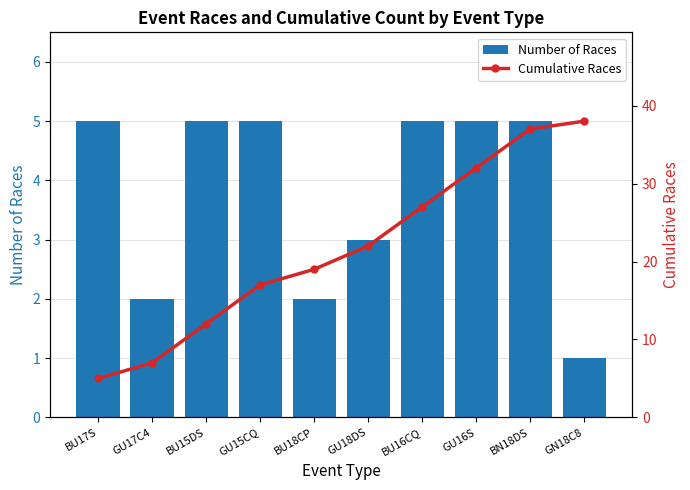

What position from the right is BU16CQ?

4